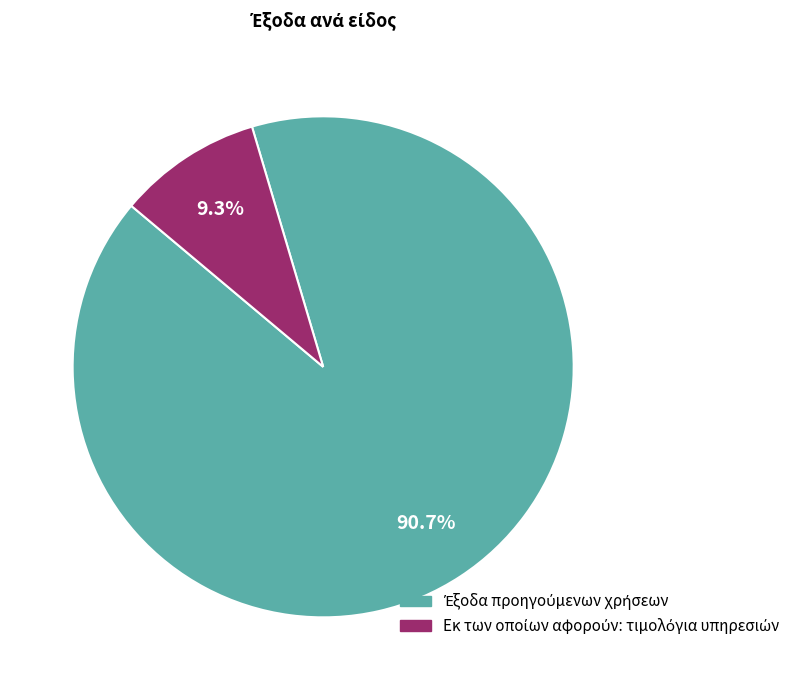

Count the number of slices in the pie.

2